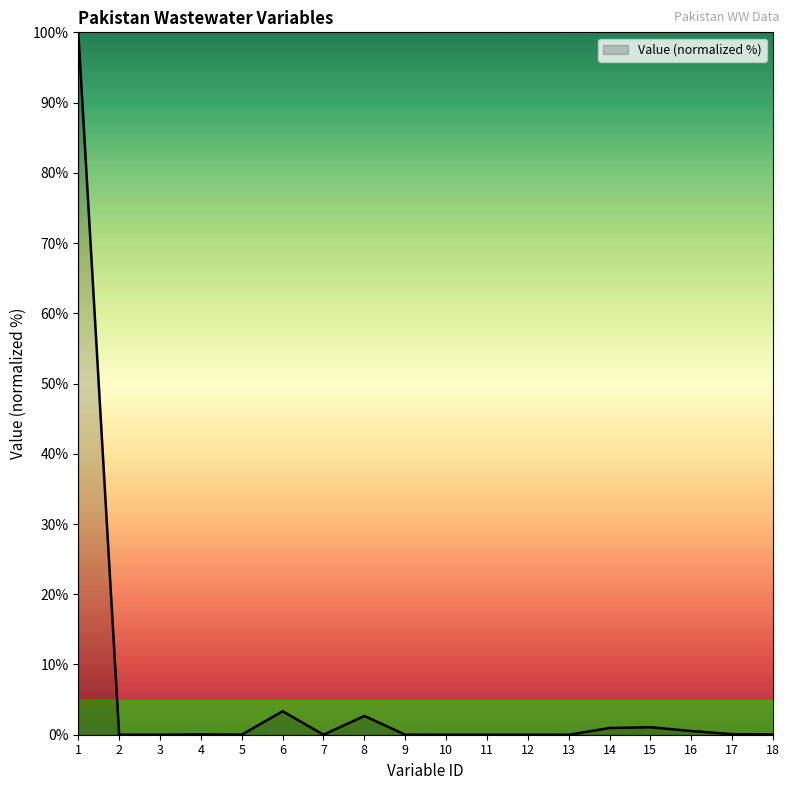

The value at 12 is 0.0. True or false?

True